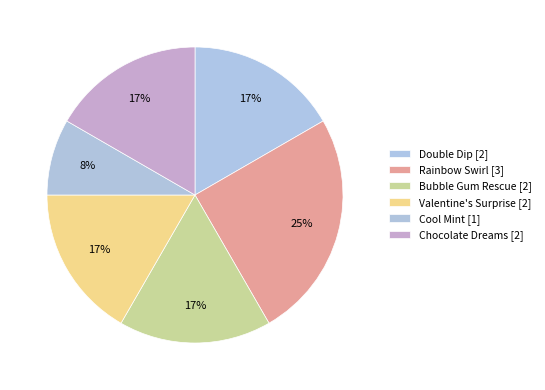

To the nearest percent, what is the difference between the Rainbow Swirl and Chocolate Dreams slice percentages?

8%